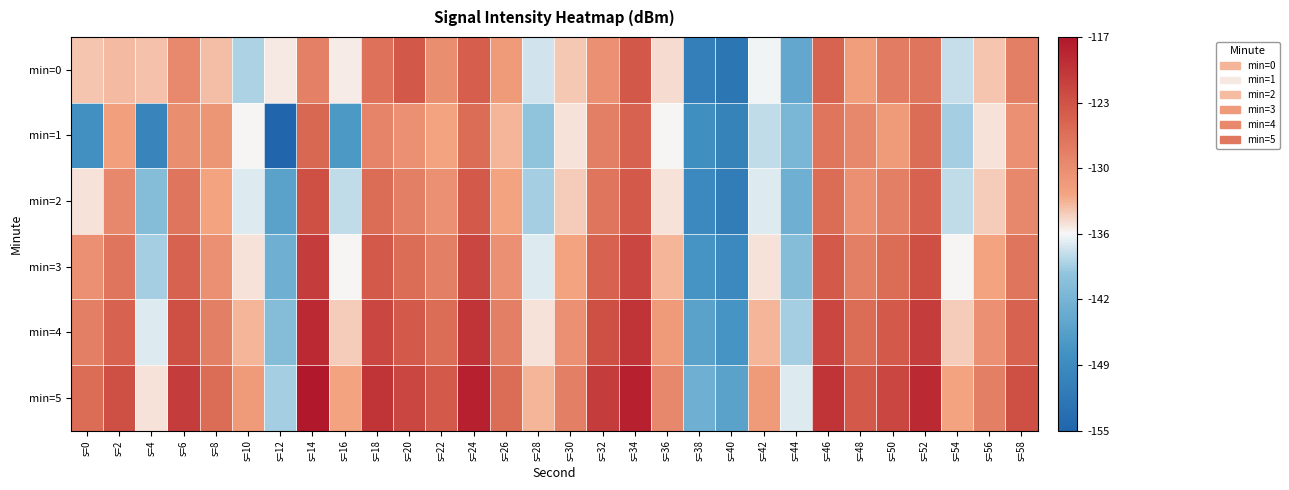

At which category is the sum across all series the highest?

s=34